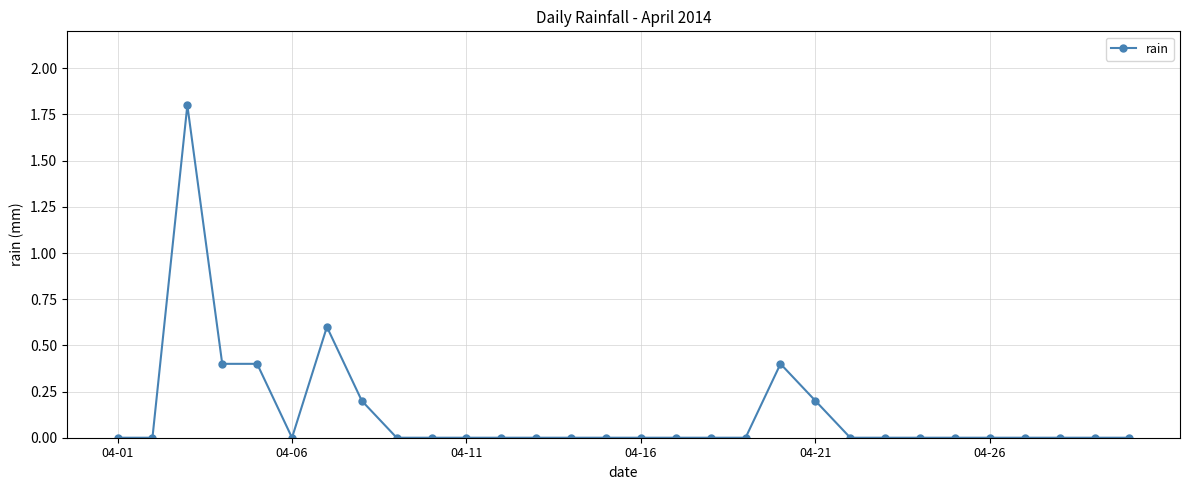

True or false: there are more than 0 points higher than both neighbors.

True